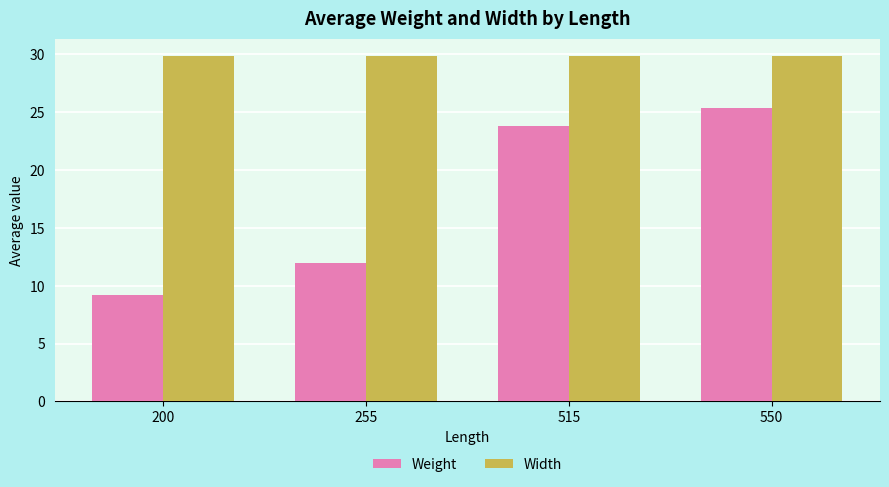

What is the smallest value displayed?

9.2